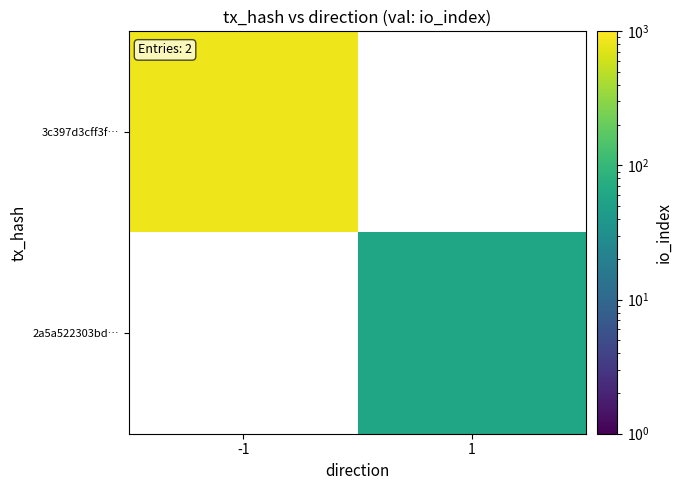

Which series has the largest range (max minus min)?

3c397d3cff3f…